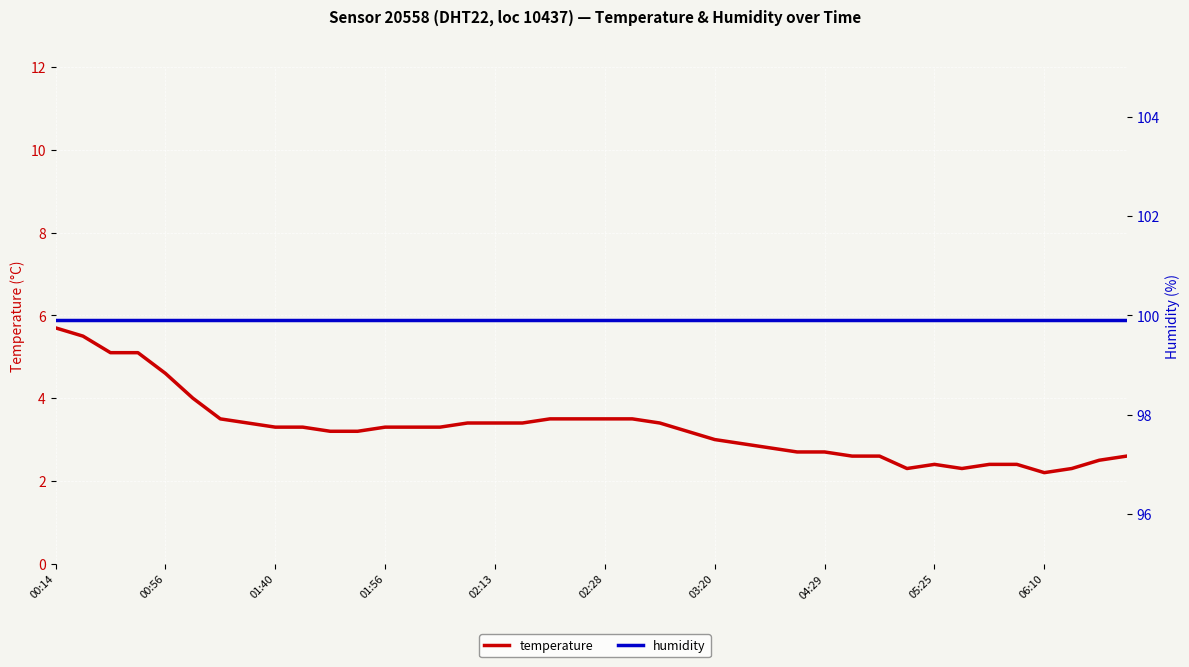

At which label does temperature first exceed 3?

00:14